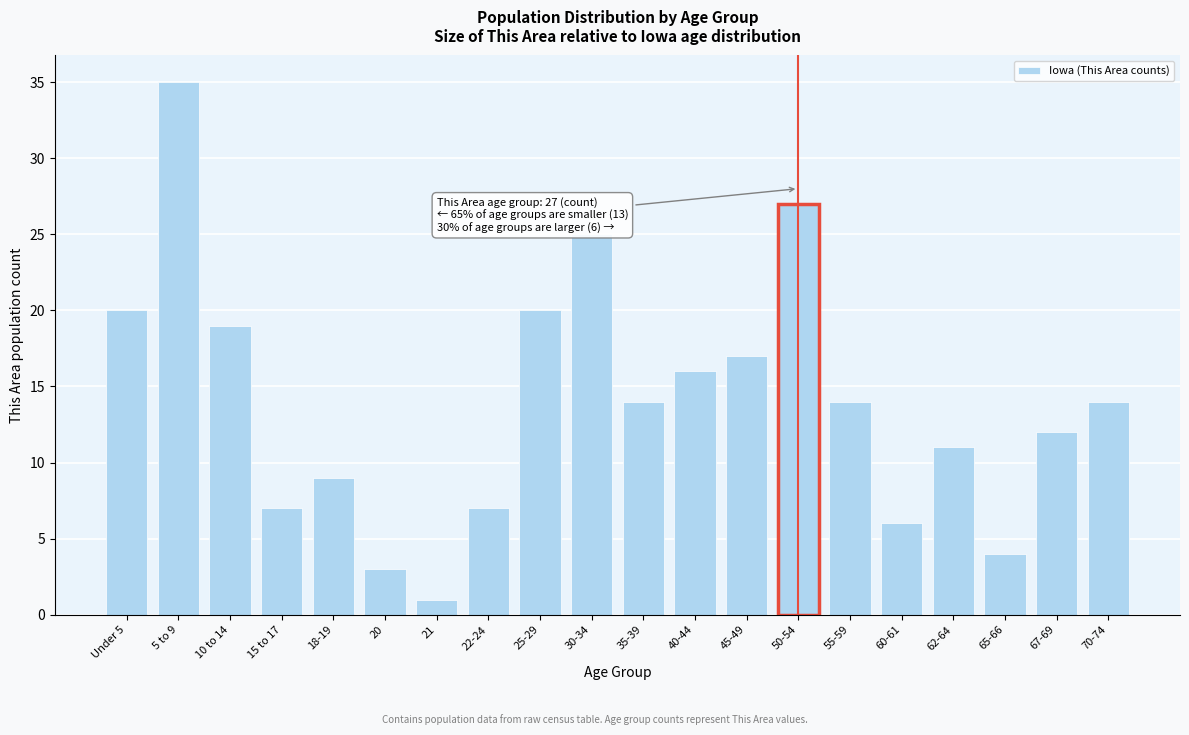

Reading right to left, extract all data points from this chart.

14	12	4	11	6	14	27	17	16	14	25	20	7	1	3	9	7	19	35	20